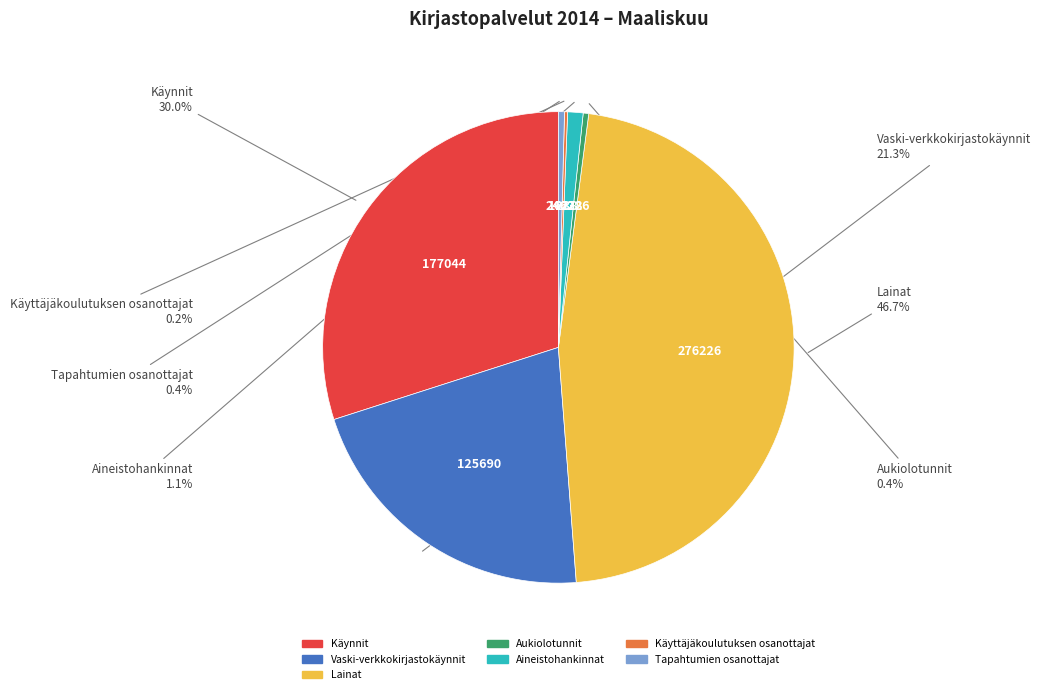

Does any single category account for the majority?

No